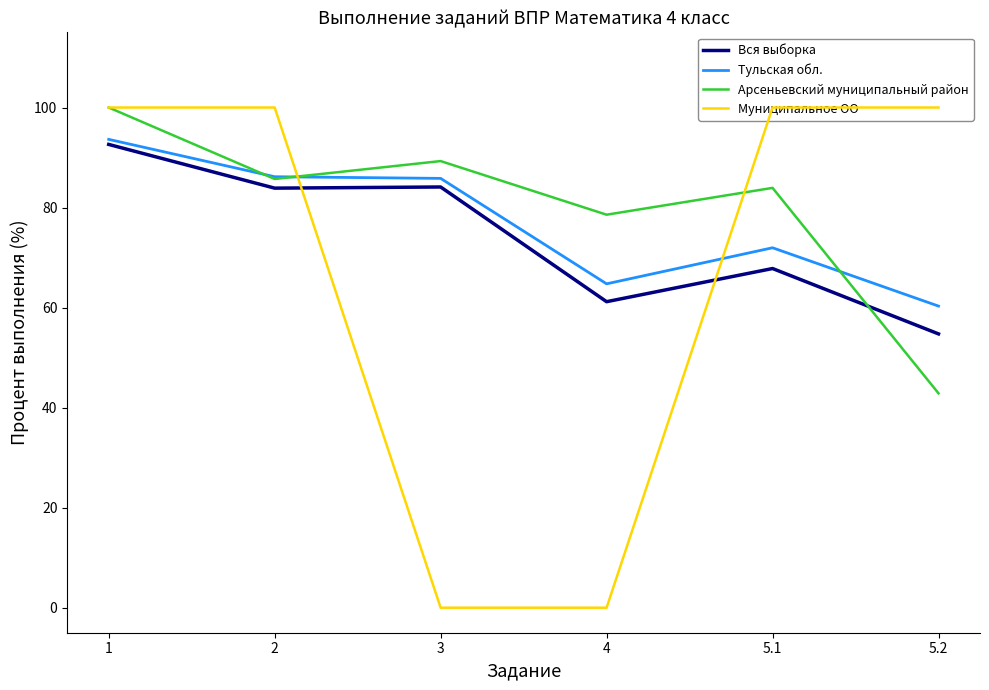

At which category is the sum across all series the highest?

1